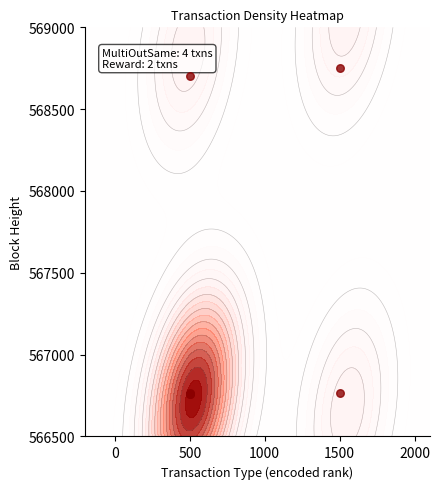

What is the smallest value displayed?

566758